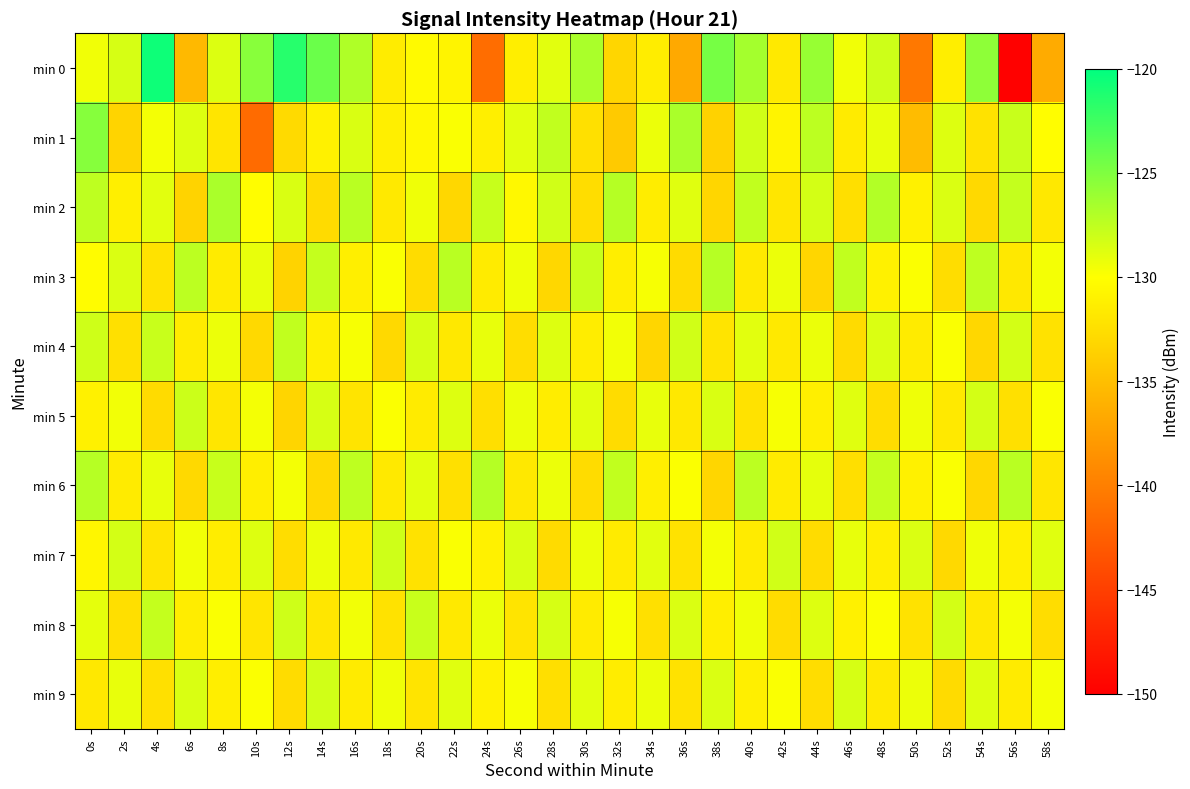

Rank the series at 30s from highest to lowest value.

min 0, min 3, min 5, min 9, min 7, min 4, min 8, min 1, min 2, min 6